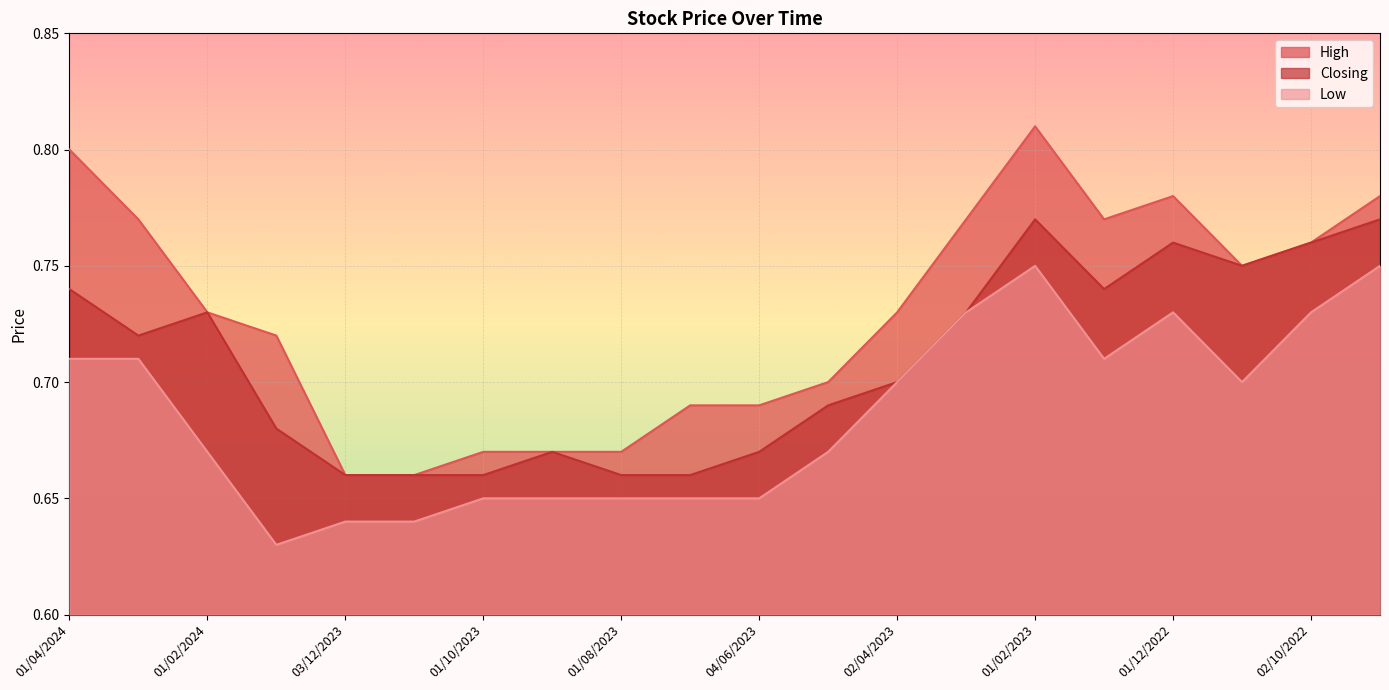

In Low, how many points are lower than both neighbors (excluding endpoints)?

3